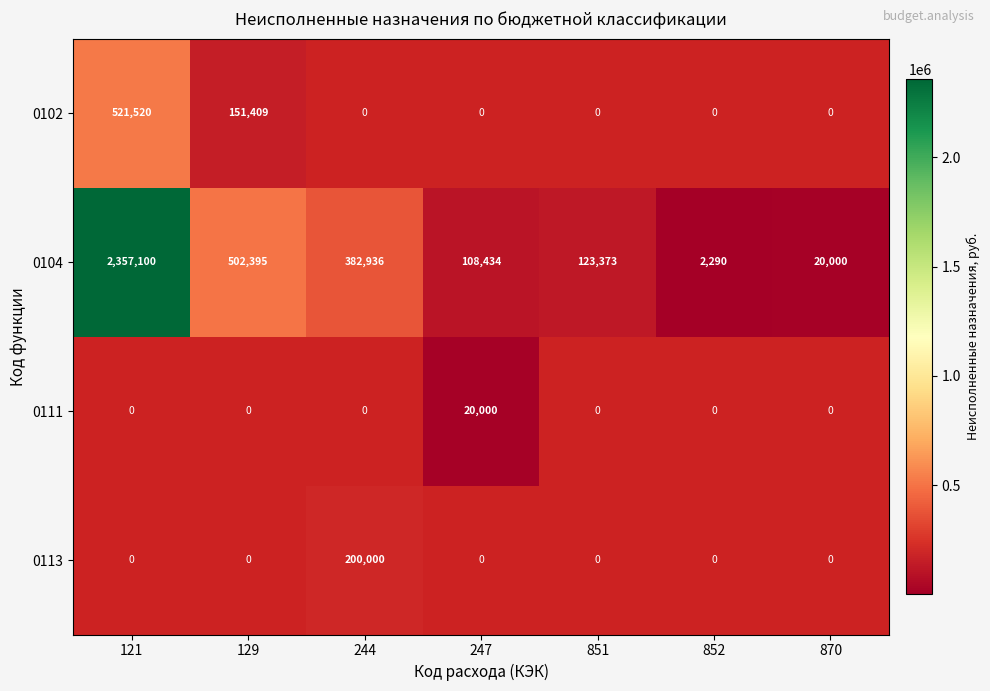

Read the 0104 value at 851, to the nearest 50.

123350